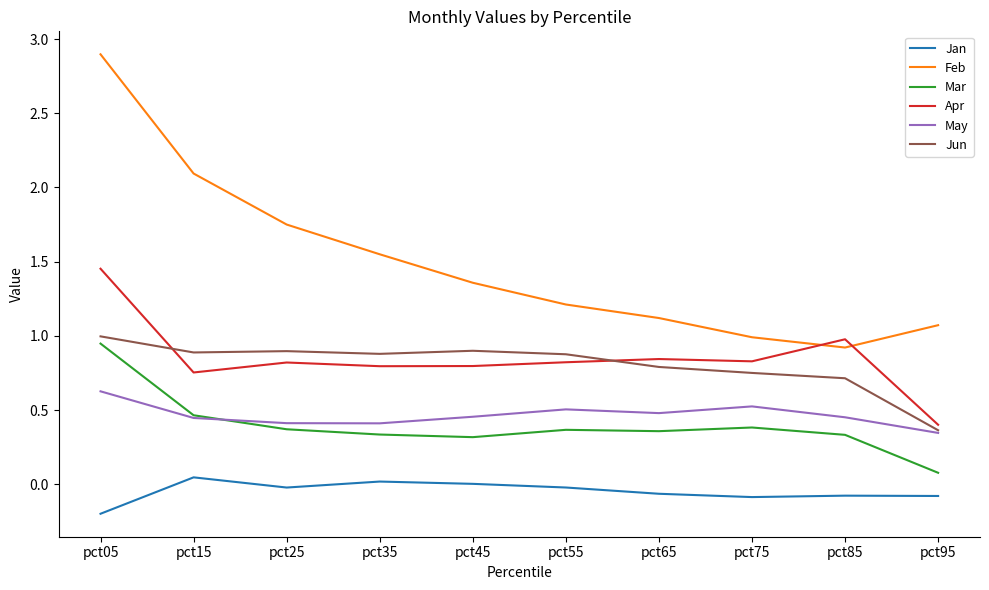

Rank the categories by Feb value from lowest to highest.

pct85, pct75, pct95, pct65, pct55, pct45, pct35, pct25, pct15, pct05